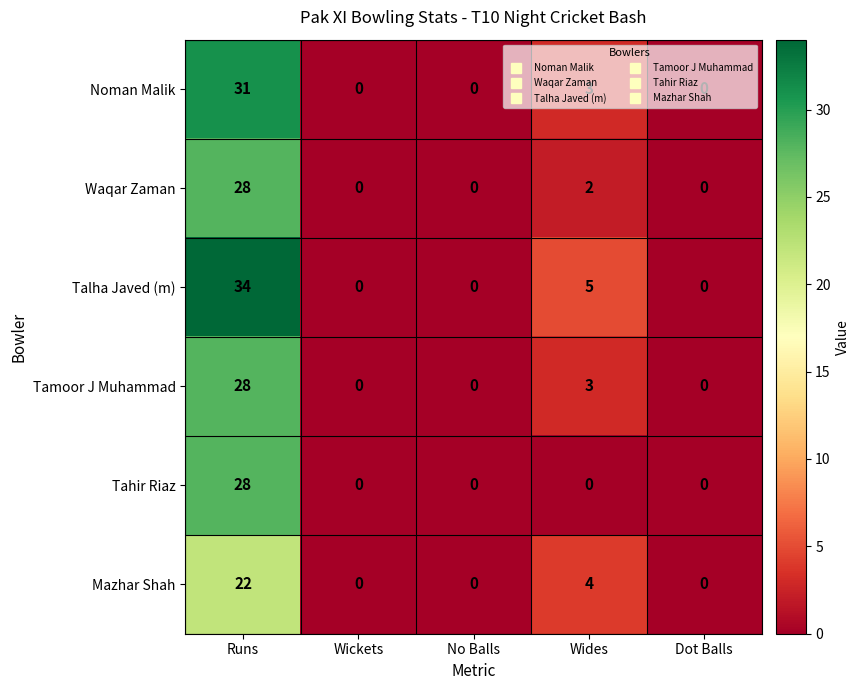

At how many categories does at least one series exceed 2?

2